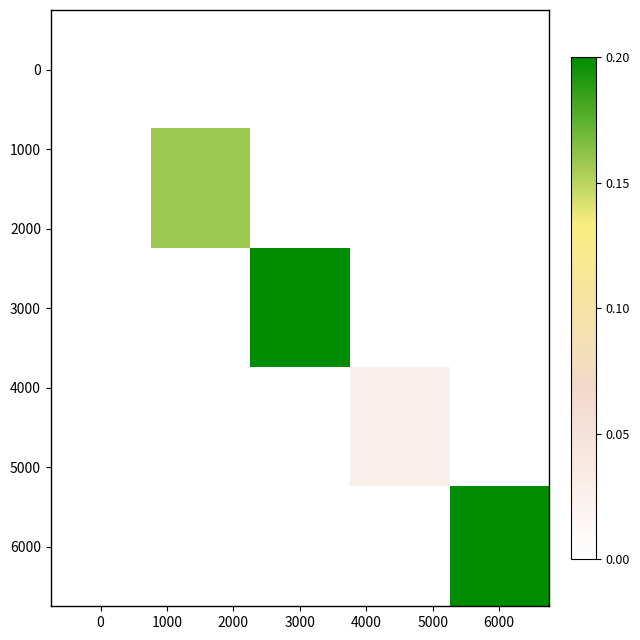

At how many categories does at least one series exceed 0?

4